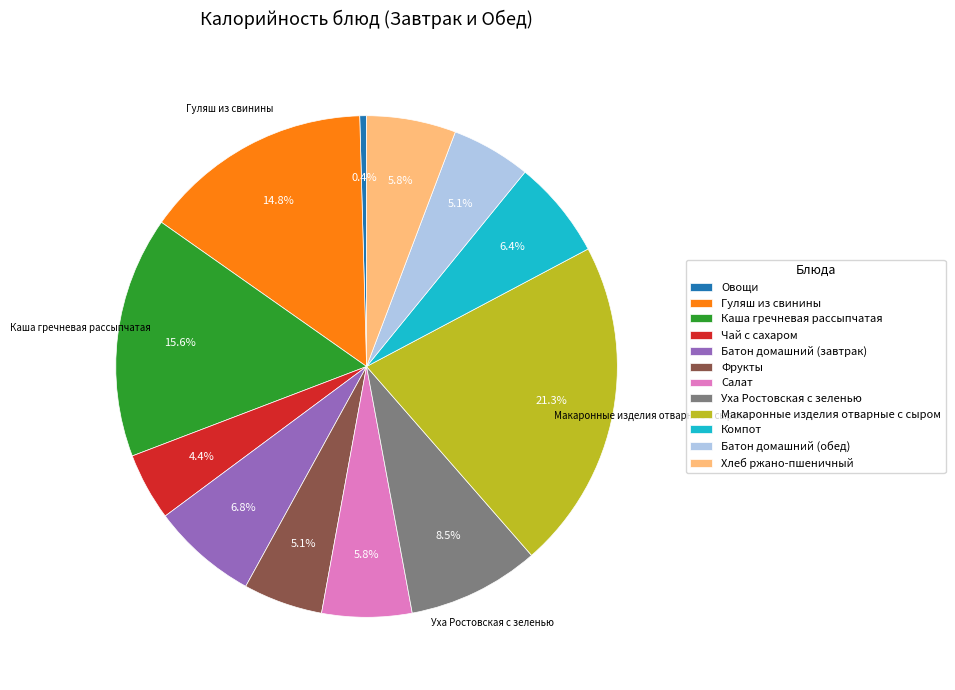

Count the number of slices in the pie.

12